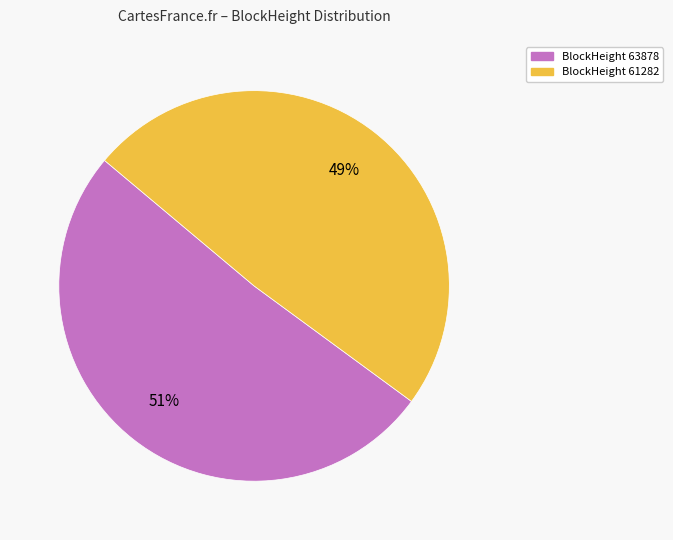

Do BlockHeight 63878 and BlockHeight 61282 together represent more than half of the pie?

Yes